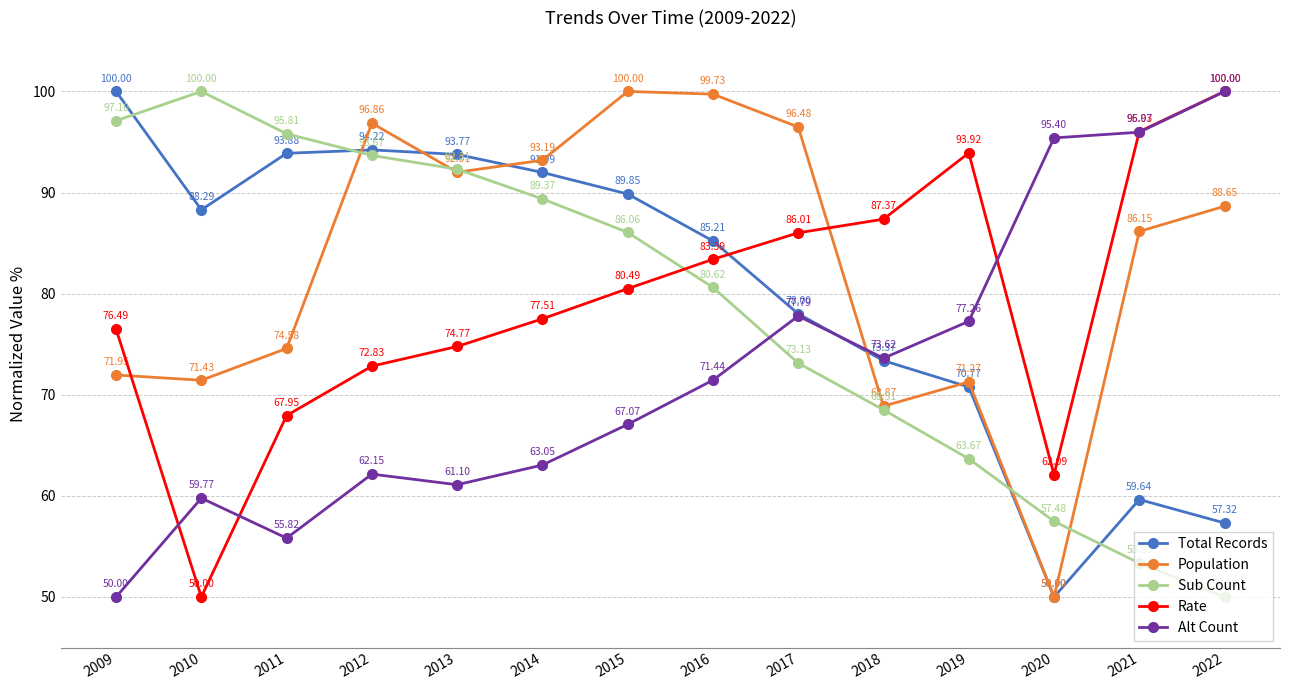

Between 2011 and 2012, which series saw the biggest shift?

Population